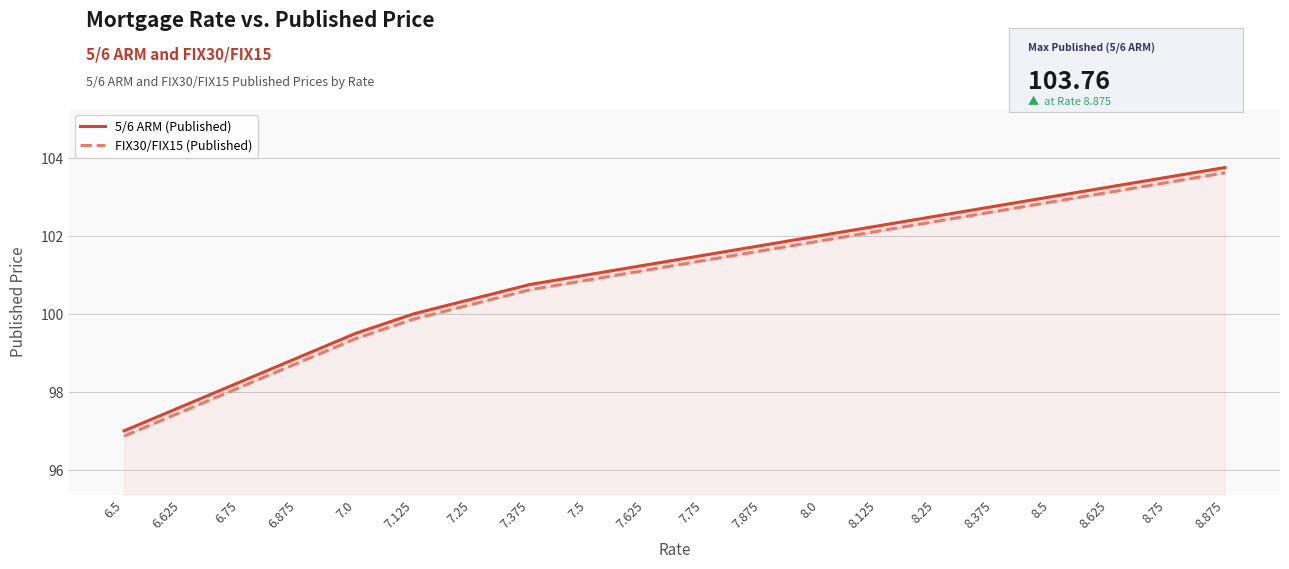

What is the minimum value shown in the chart?

96.9